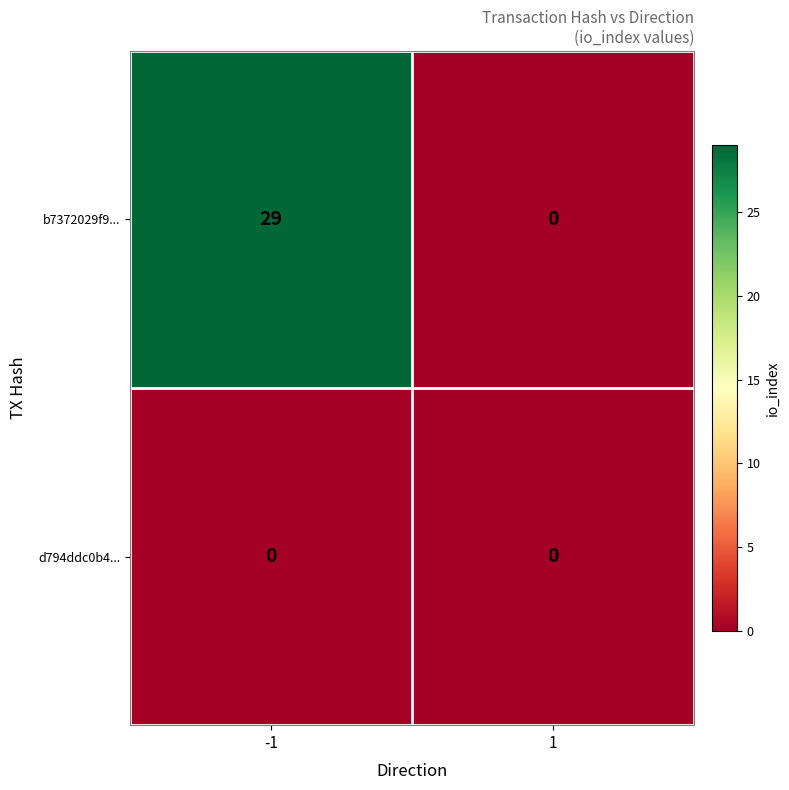

At how many categories does at least one series exceed 9?

1